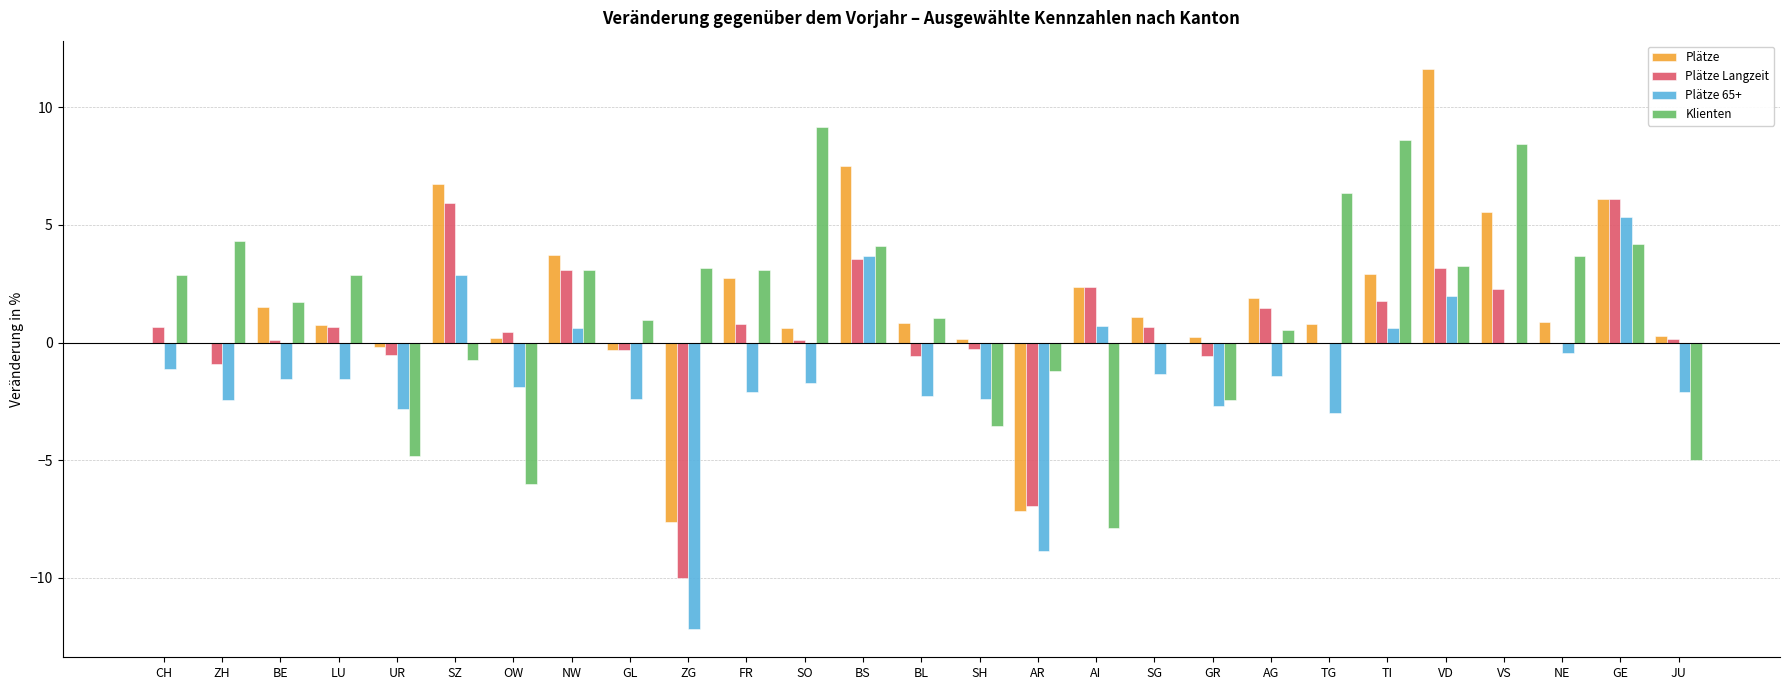

What value does the Plätze series have at ZG?

-7.6